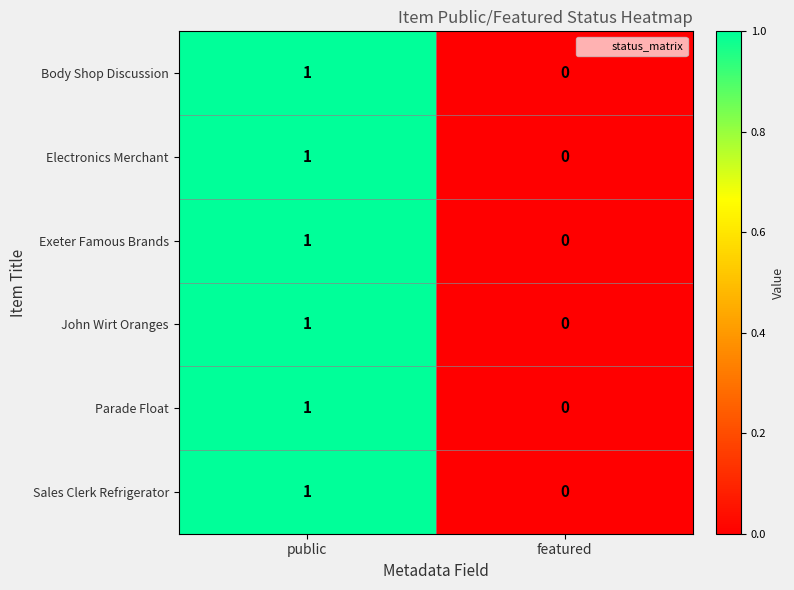

Is it true that Parade Float equals 1 at public?

True